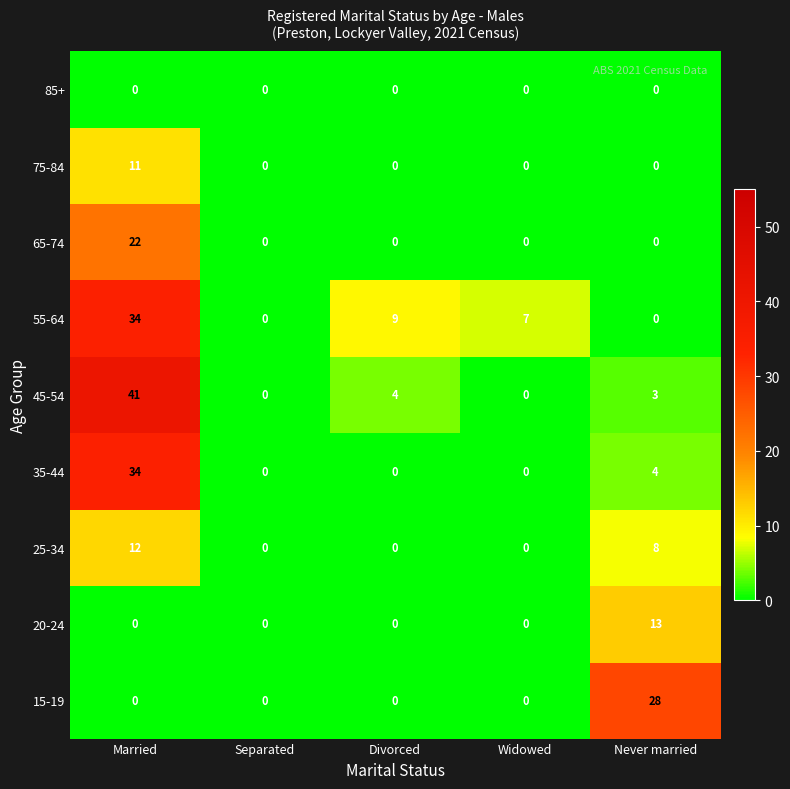

What is the difference between the highest and lowest values at Divorced?

9